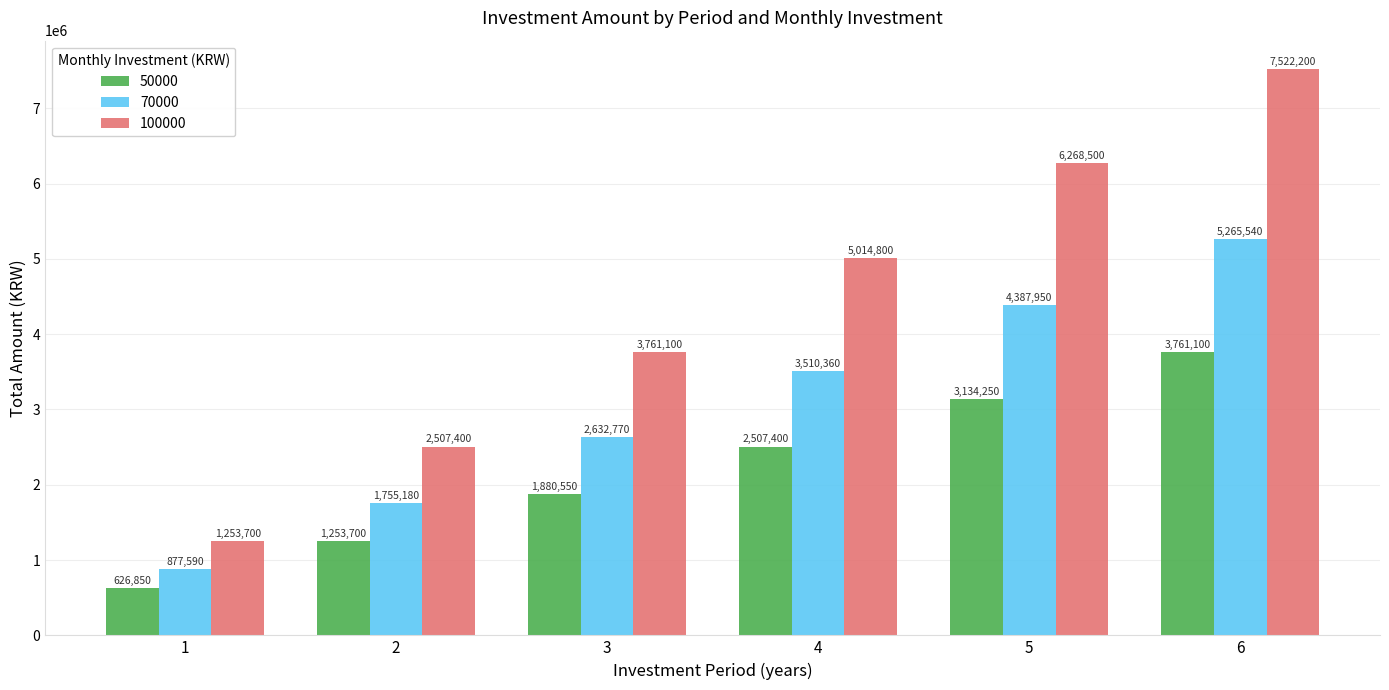

How many values in the 100000 series are below 5014800?

3